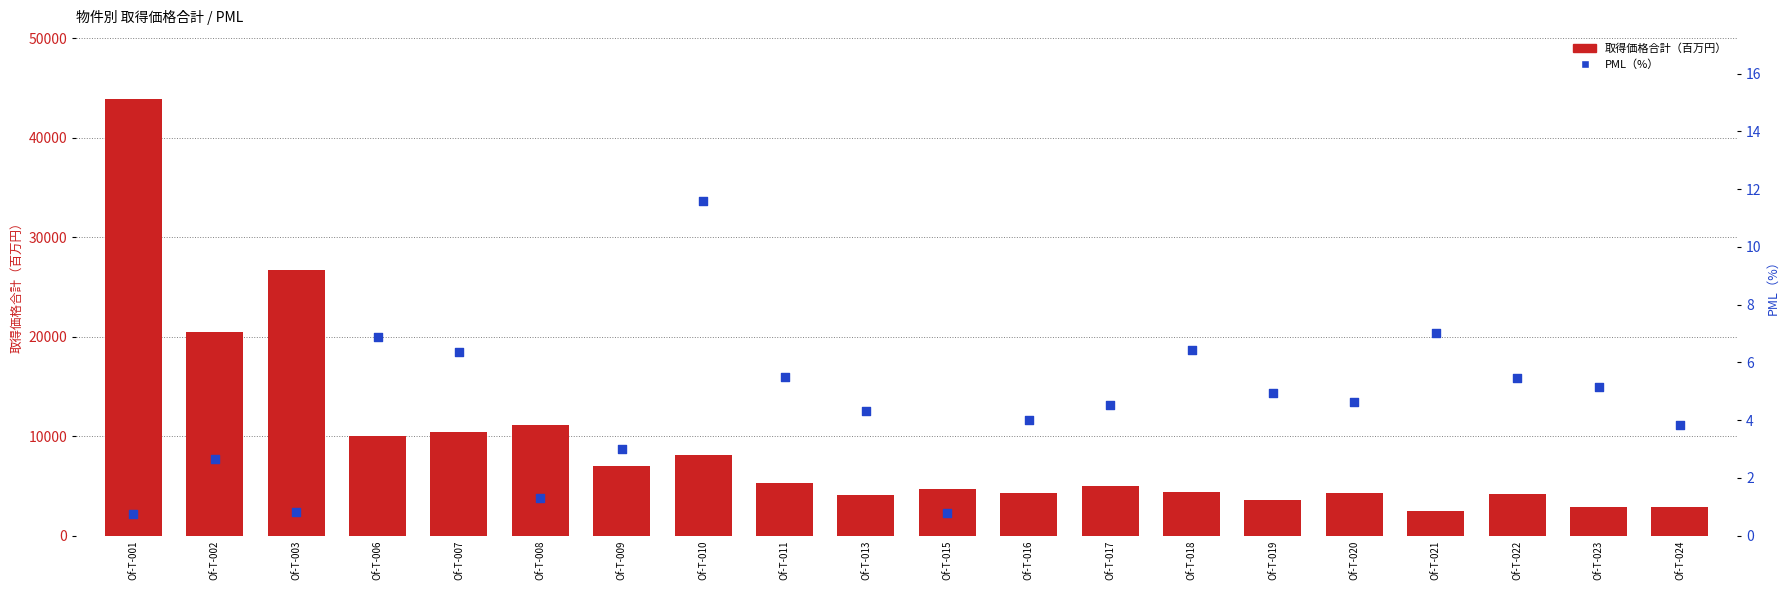

Which series contains the highest Y value?

取得価格合計（百万円）